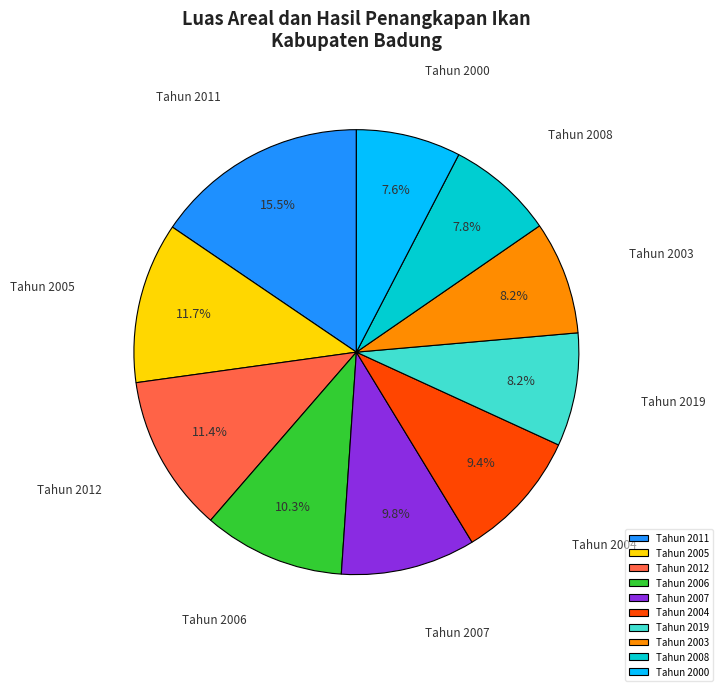

Which category has the biggest portion of the pie?

Tahun 2011